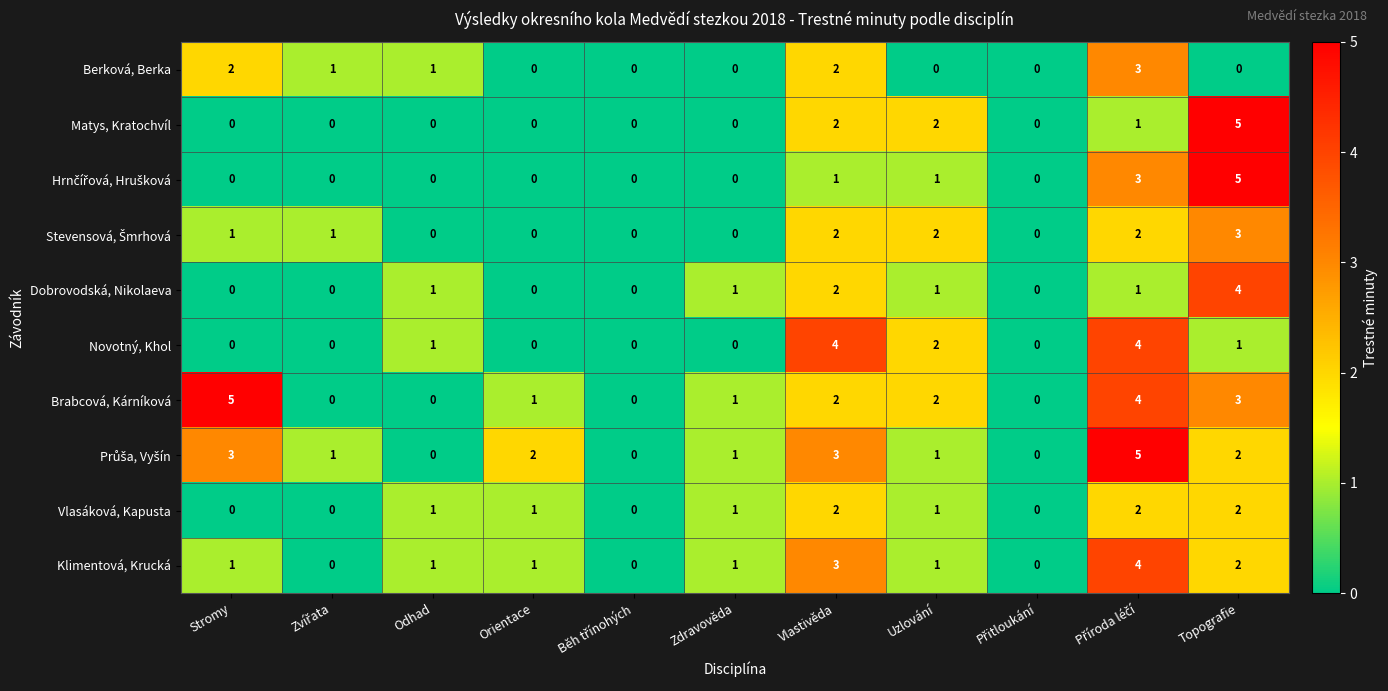

Where is Novotný, Khol nearest to the value 2?

Uzlování